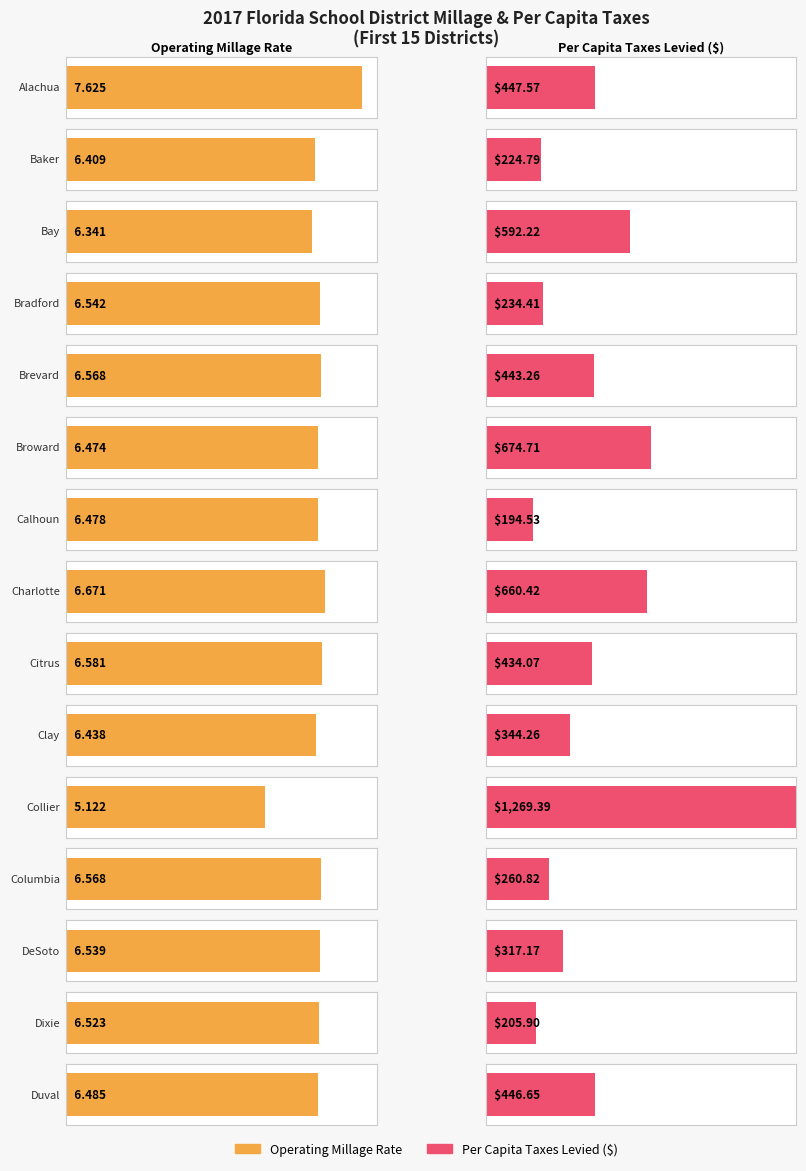

What is the label of the 2nd bar from the right?

Dixie